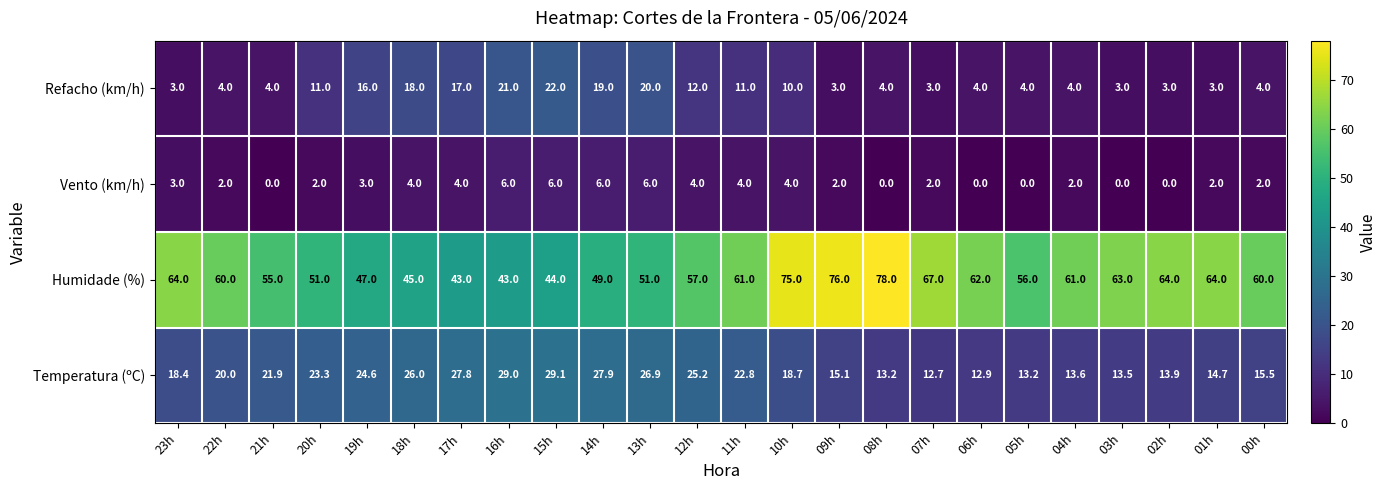

At 10h, list the series in order from largest to smallest.

Humidade (%), Temperatura (ºC), Refacho (km/h), Vento (km/h)